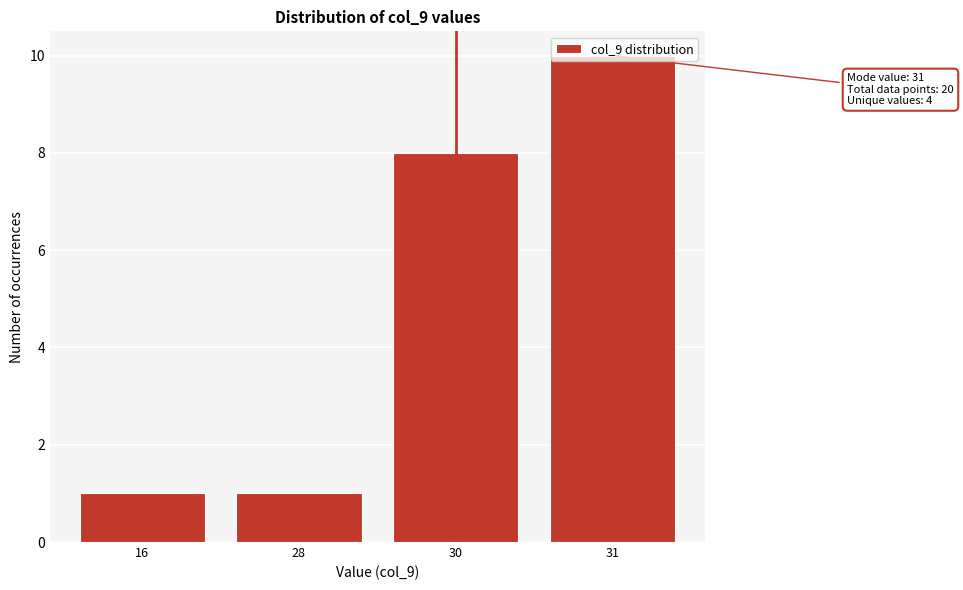

What is the value of the 2nd bar from the left?

1